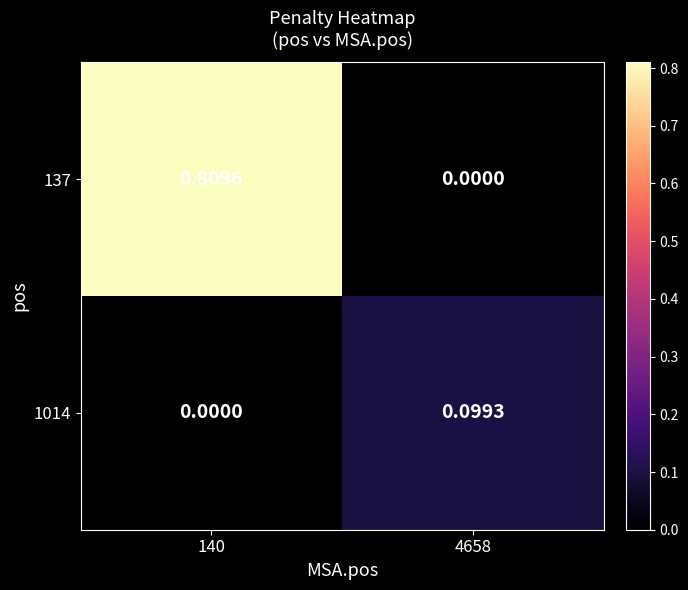

Reading left to right, transcribe all the data shown in this chart.

137: 140=0.8	4658=0.0
1014: 140=0.0	4658=0.1